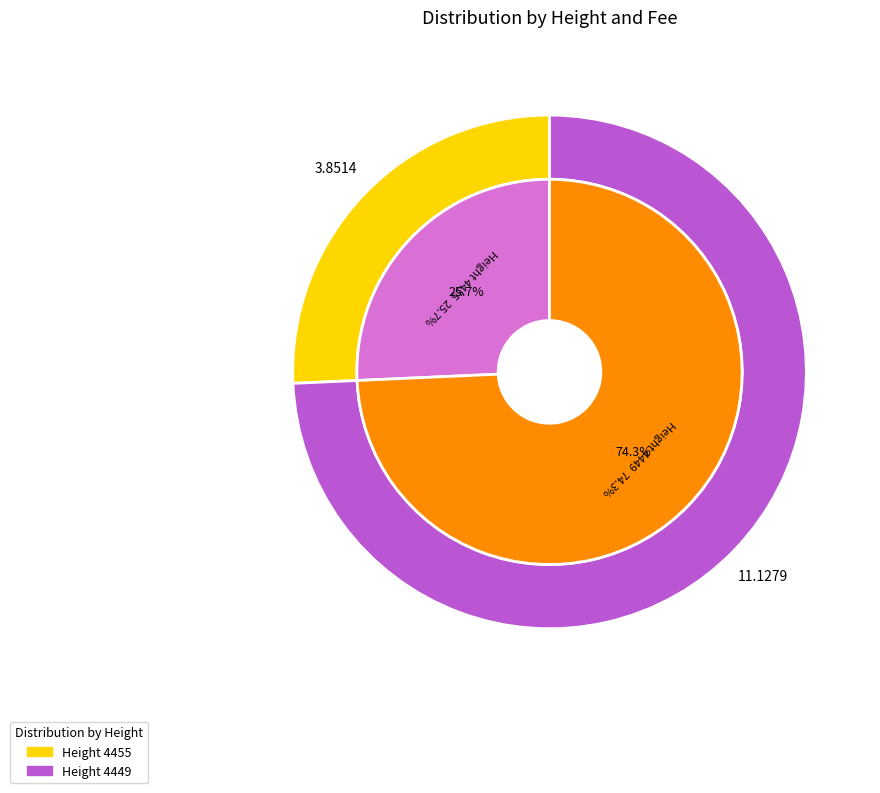

Count the number of slices in the pie.

2